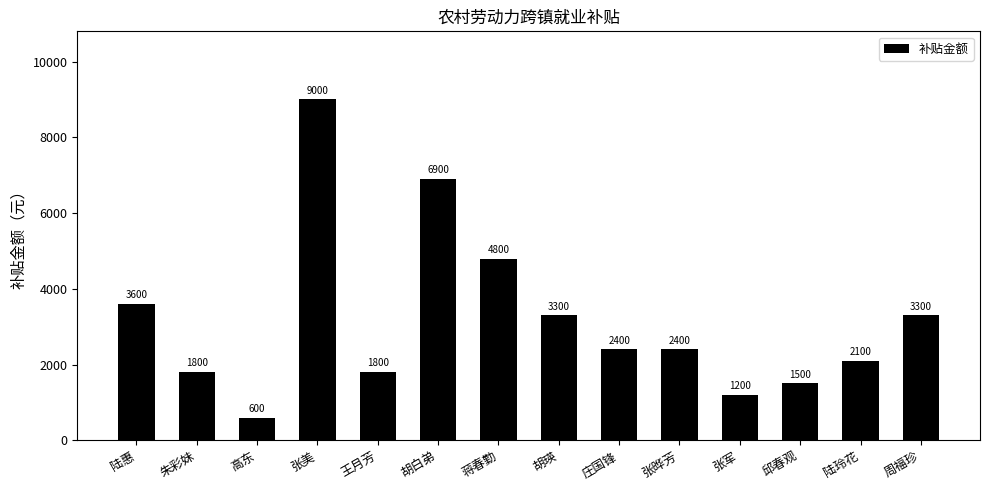

The chart shows a value of 2400 at 庄国锋. True or false?

True